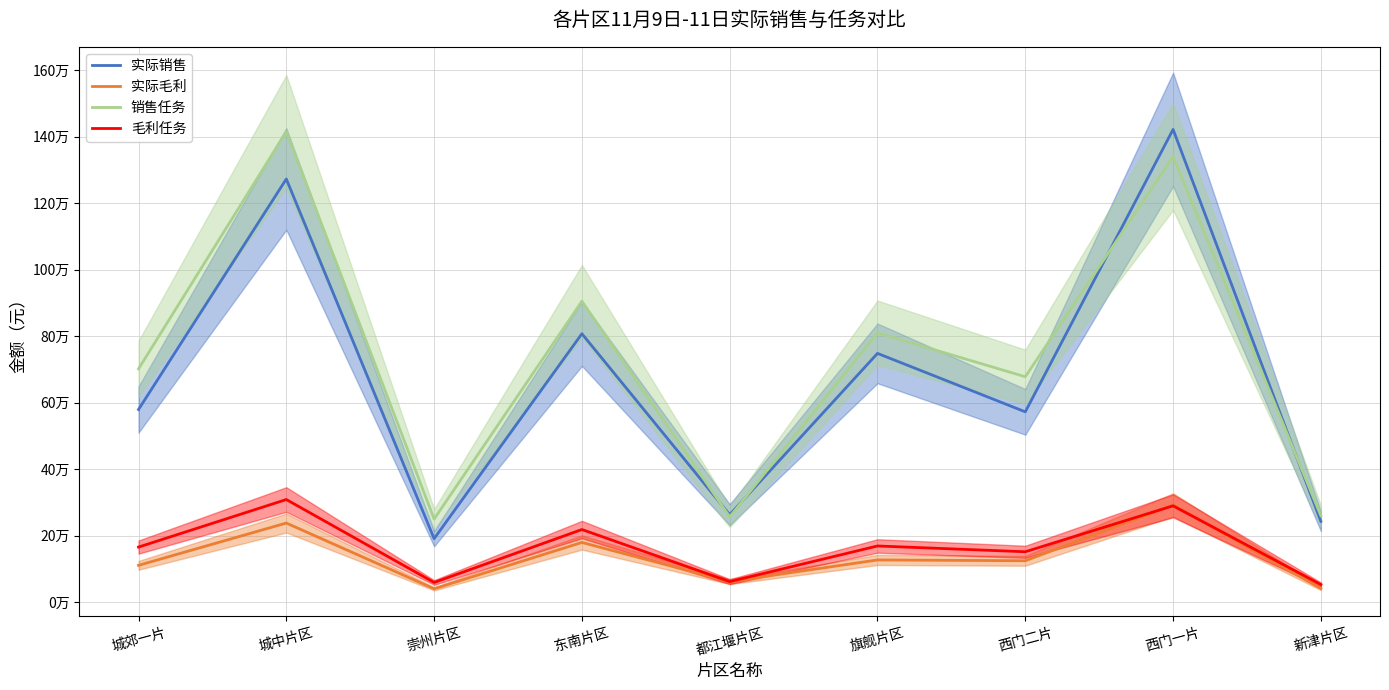

What position from the left is 西门二片?

7